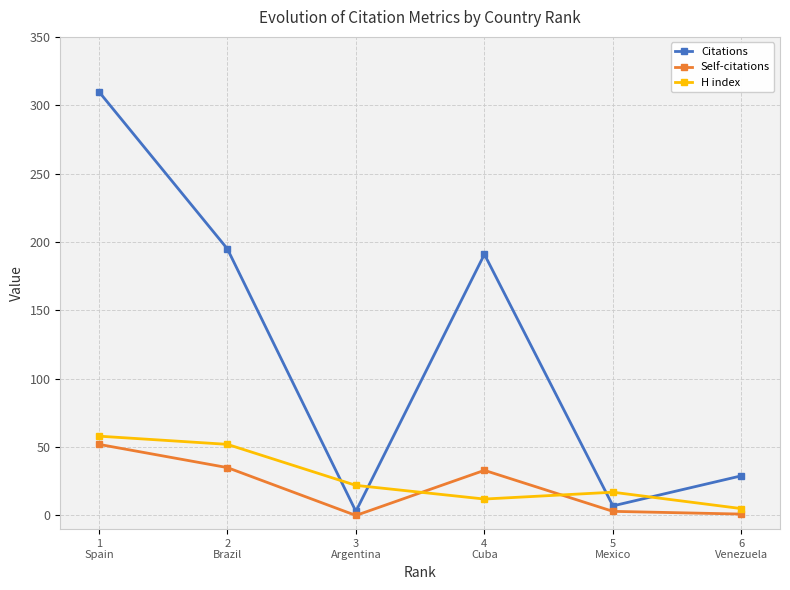

The Self-citations series shows 55 at 4
Cuba. True or false?

False